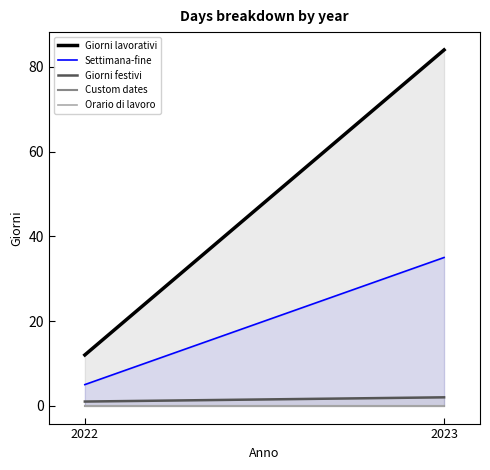

The Giorni lavorativi series shows 84 at 2023. True or false?

True